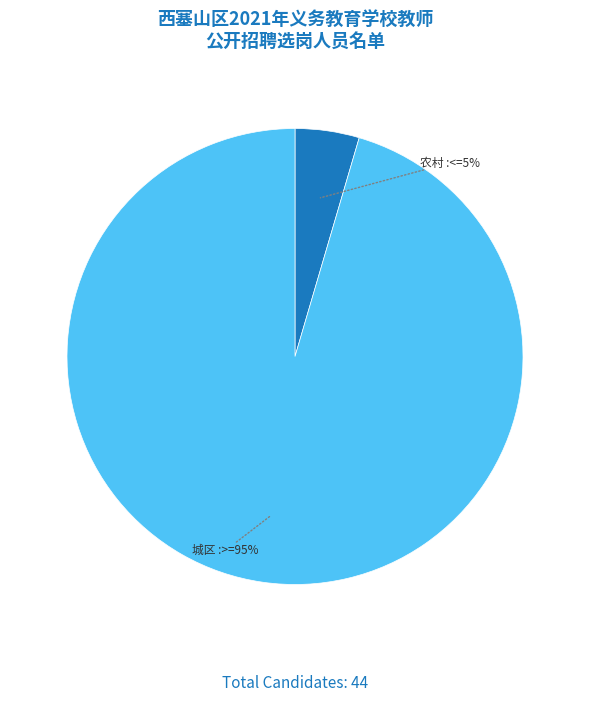

To the nearest percent, what is the average slice percentage?

50%